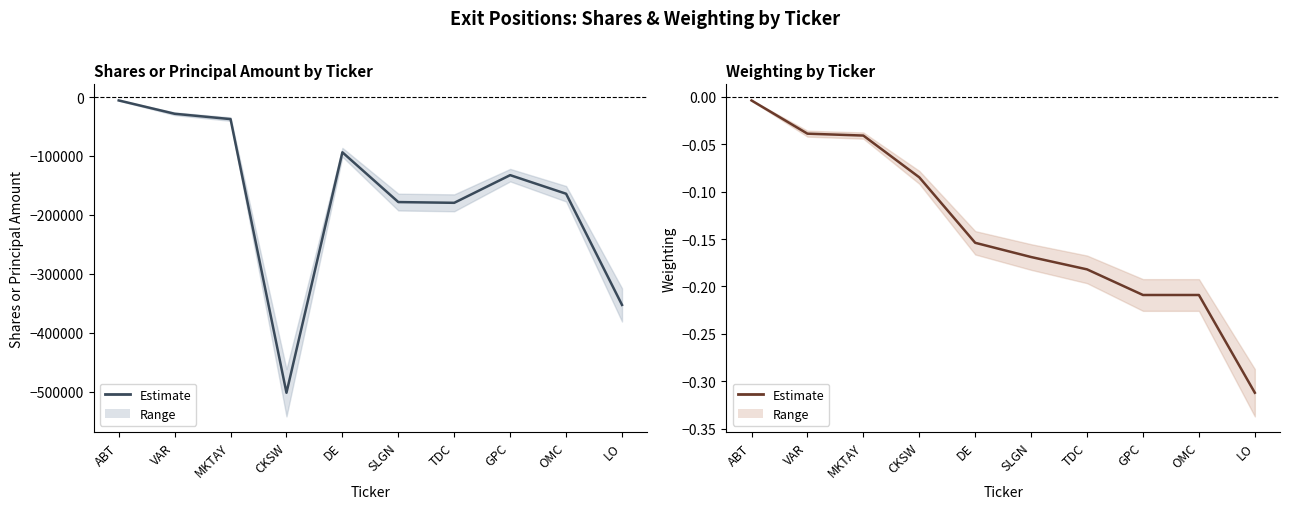

True or false: Weighting and Shares or principal amount intersect in this chart.

False